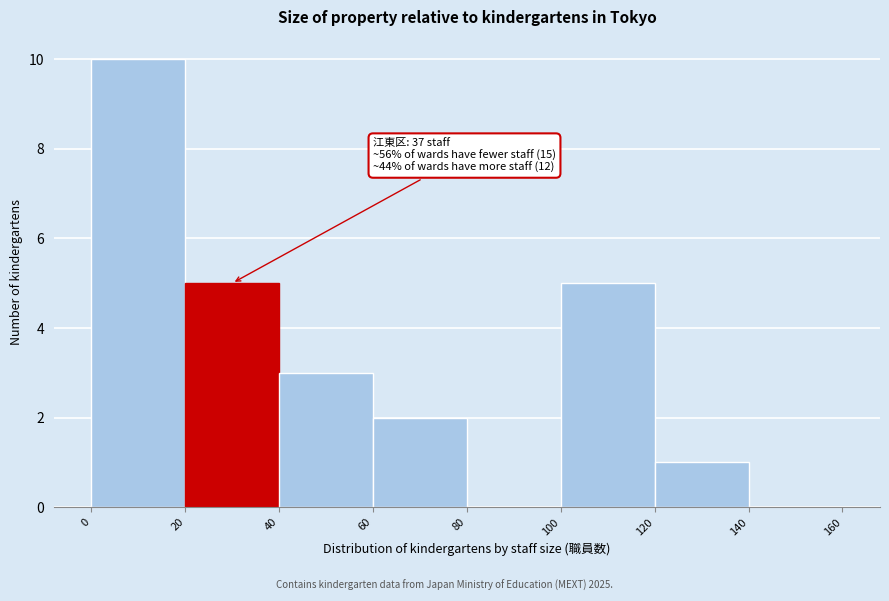

Over which range of the x-axis is the bar tallest?

0 to 20